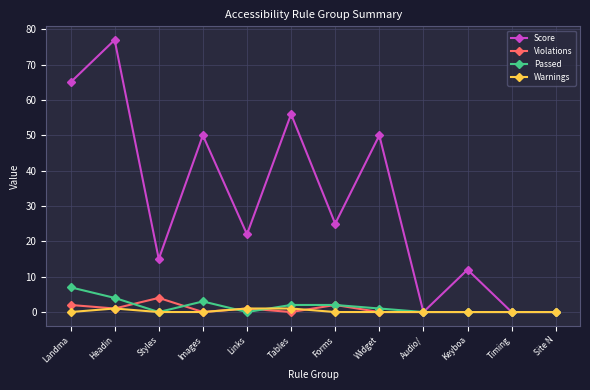

Reading right to left, list all the values displayed in this chart.

Score: 0	0	12	0	50	25	56	22	50	15	77	65
Violations: 0	0	0	0	0	2	0	1	0	4	1	2
Passed: 0	0	0	0	1	2	2	0	3	0	4	7
Warnings: 0	0	0	0	0	0	1	1	0	0	1	0